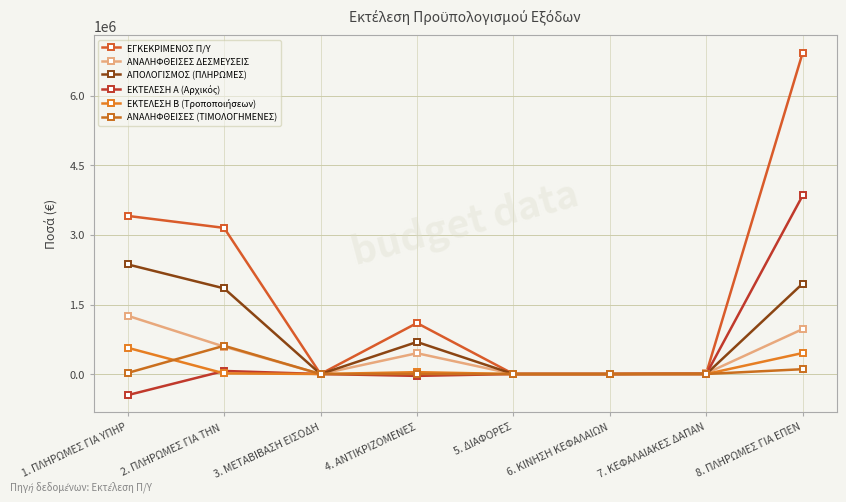

Which series changed the most between 3. ΜΕΤΑΒΙΒΑΣΗ ΕΙΣΟΔΗ and 5. ΔΙΑΦΟΡΕΣ?

ΕΓΚΕΚΡΙΜΕΝΟΣ Π/Υ